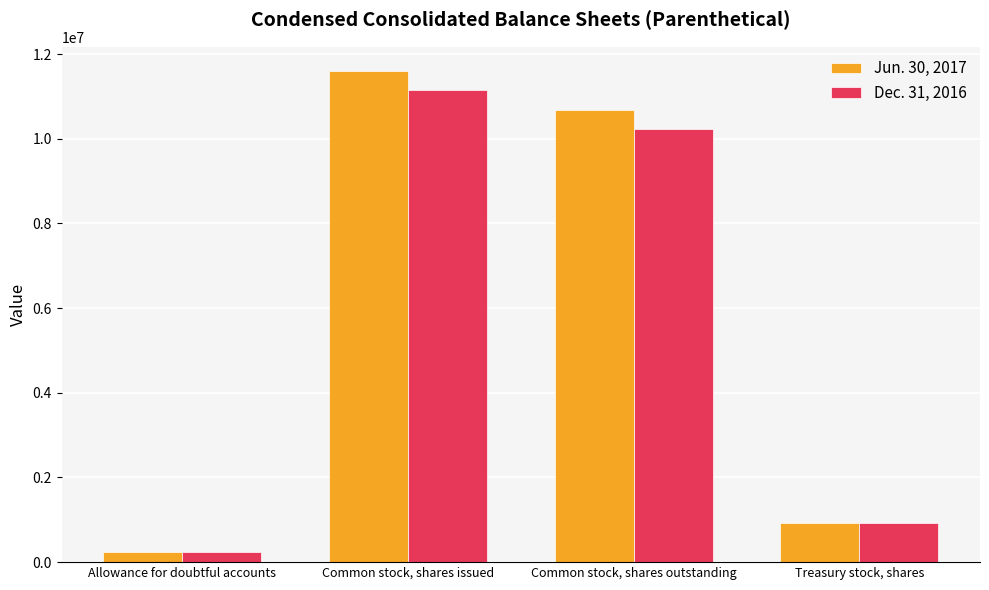

At which label is Jun. 30, 2017 closest to 5916614?

Common stock, shares outstanding